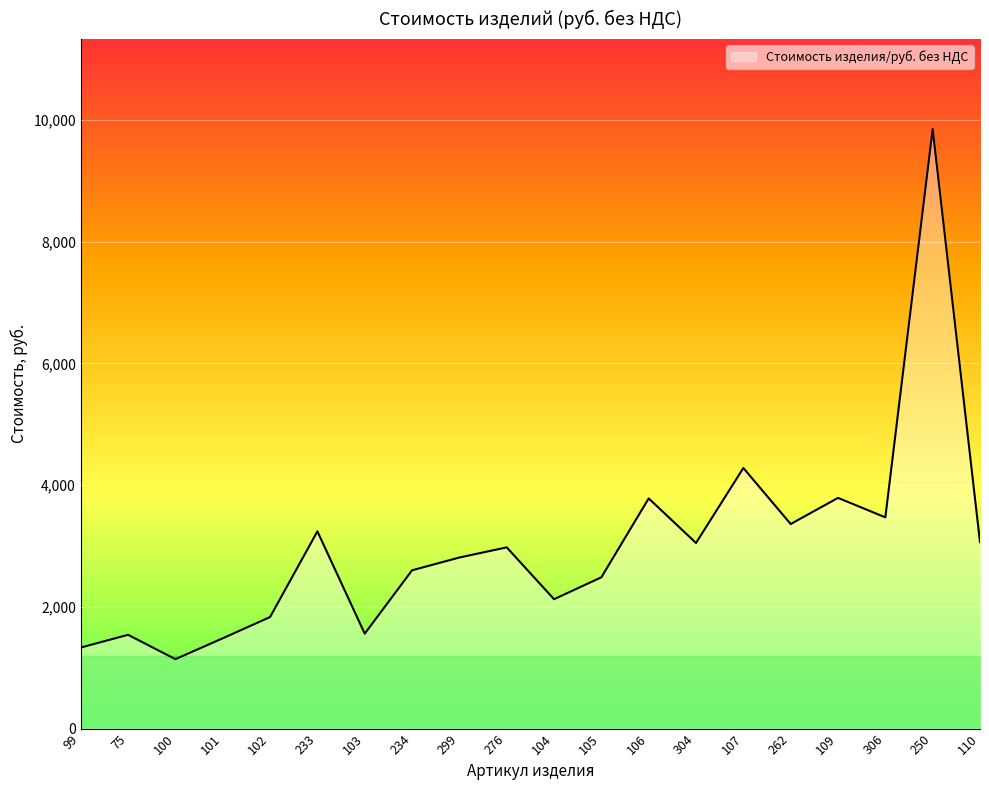

How many lines are shown in the chart?

1